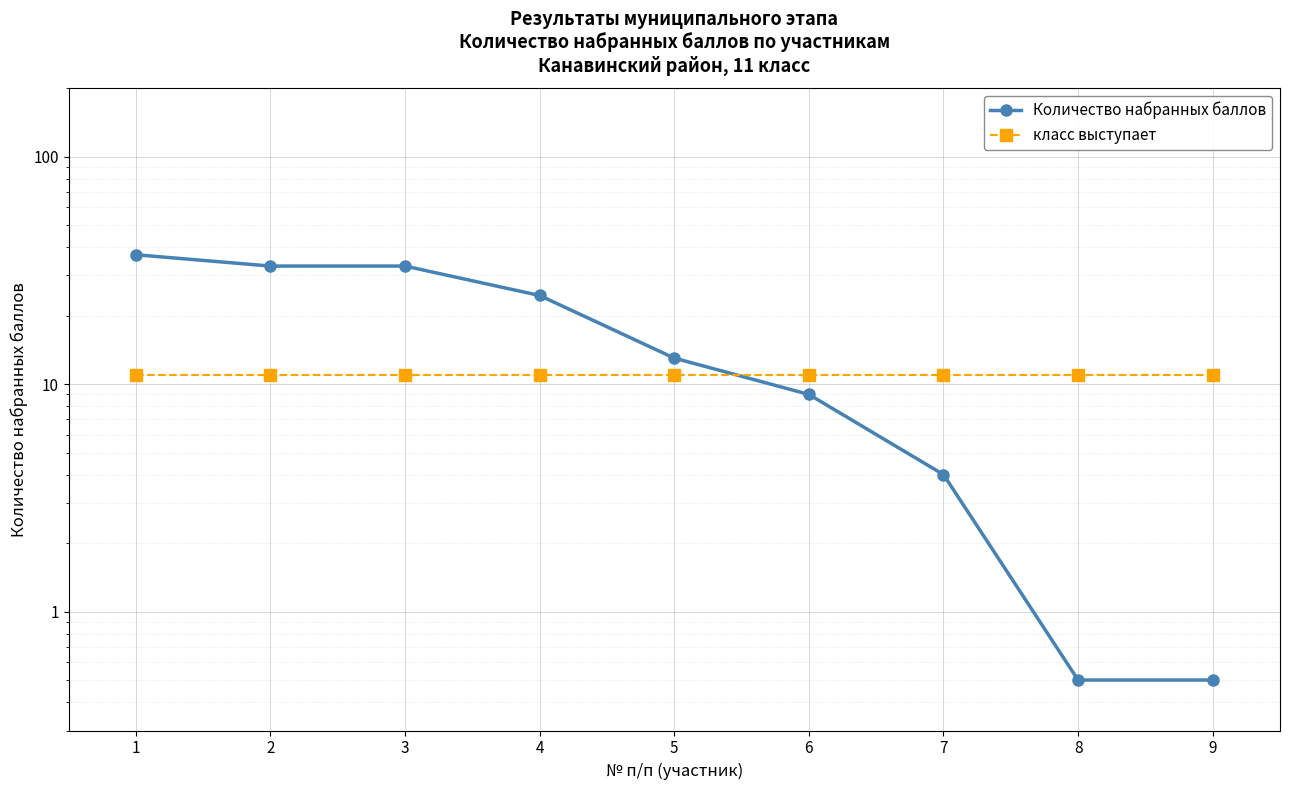

Reading left to right, transcribe all the data shown in this chart.

Количество набранных баллов: 37.0	33.0	33.0	24.5	13.0	9.0	4.0	0.5	0.5
класс выступает: 11.0	11.0	11.0	11.0	11.0	11.0	11.0	11.0	11.0